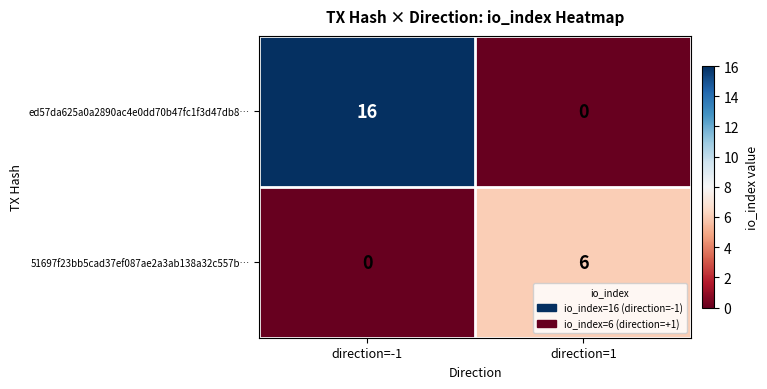

What is the difference between the highest and lowest values at direction=-1?

16